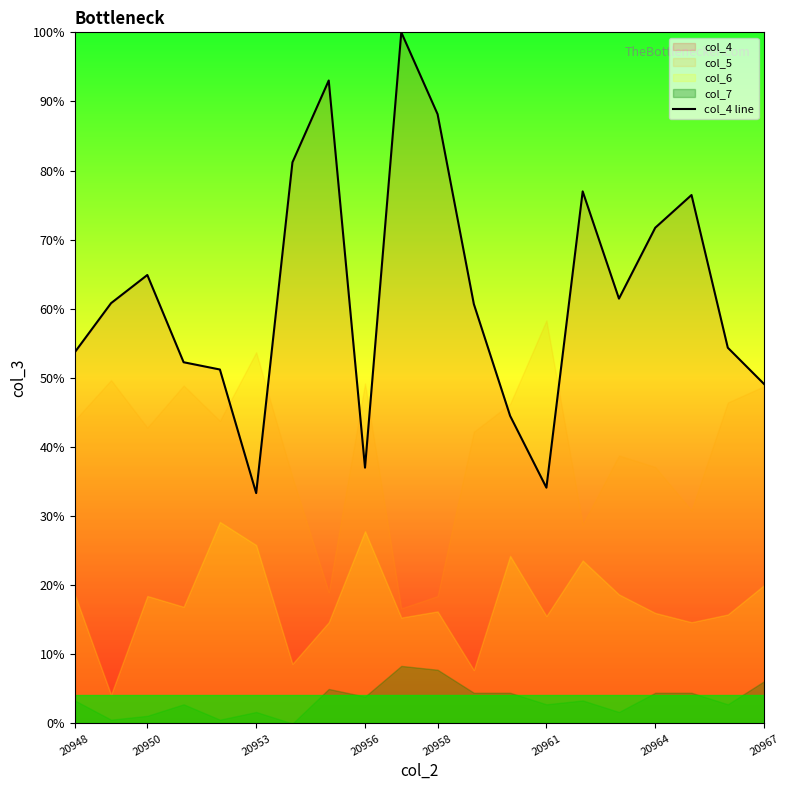

Approximately how many times larger is the value at 20953 compared to 20958?

0.4